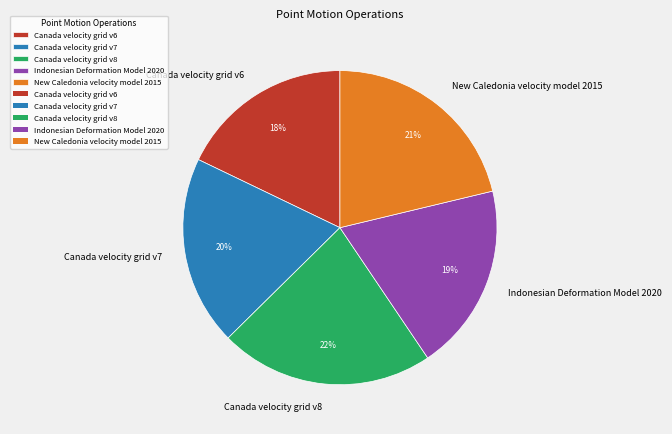

Approximately how many times larger is the value at Canada velocity grid v8 compared to Canada velocity grid v6?

1.2